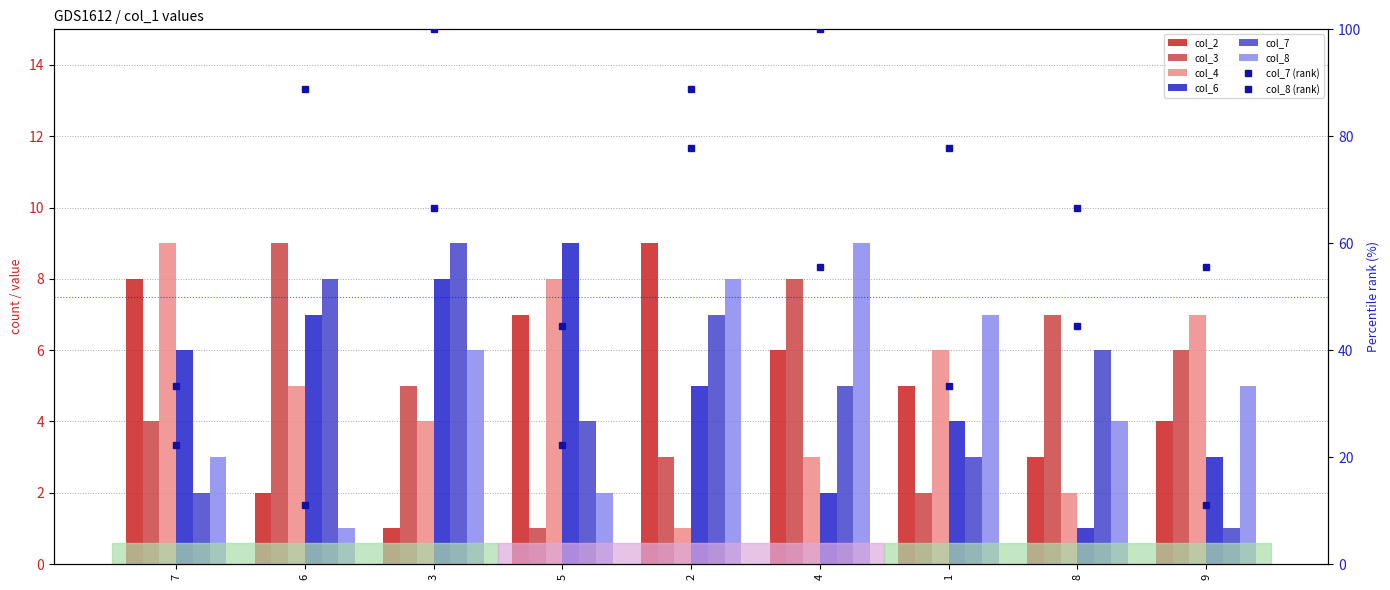

Does the chart contain stacked bars?

No